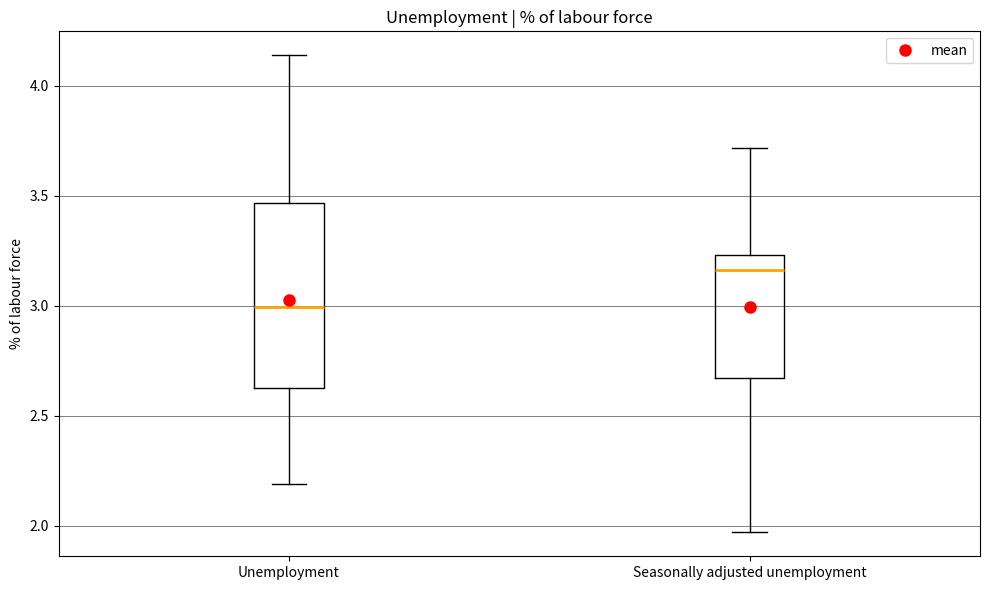

Where is the upper edge of the box for Unemployment on the y-axis? The values are not printed on the chart, so give them approximately, as read against the axis.

3.45